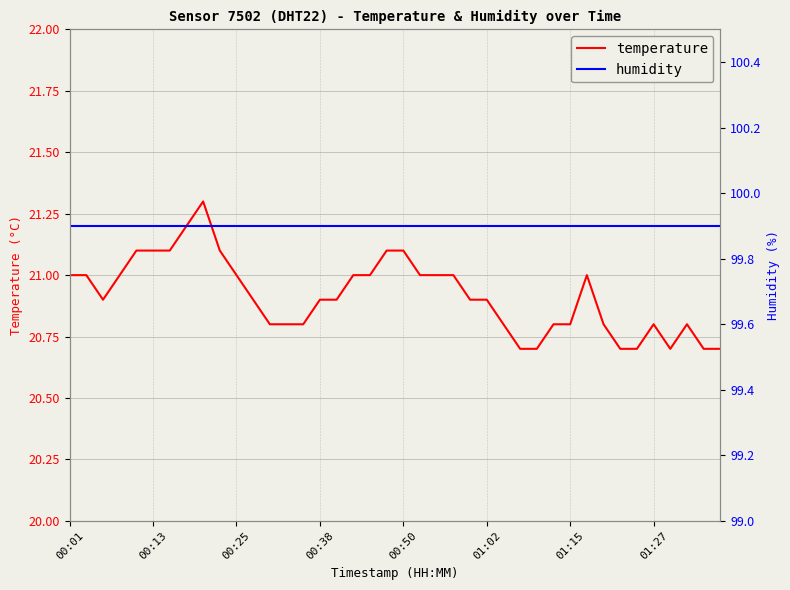

Is it true that temperature equals 30.6 at 00:38?

False